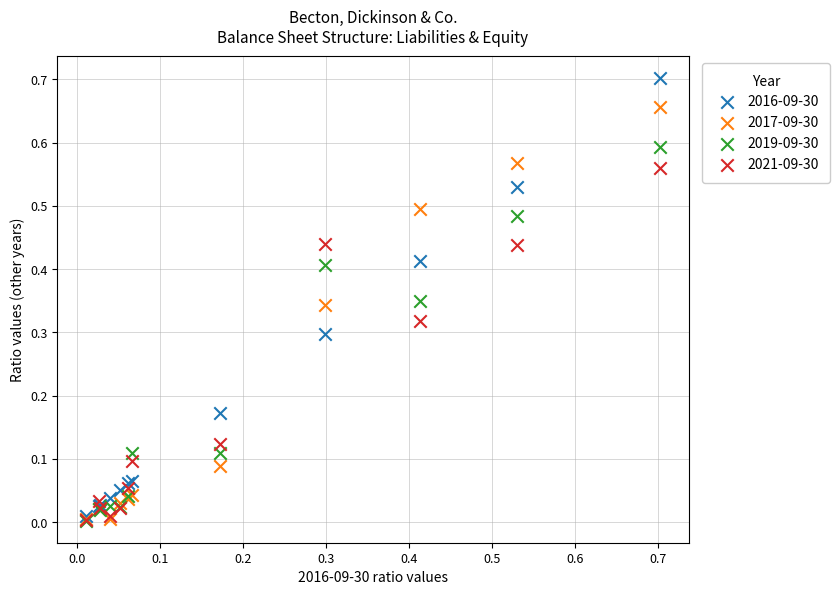

What are all the series names shown in the legend?

2016-09-30, 2017-09-30, 2019-09-30, 2021-09-30